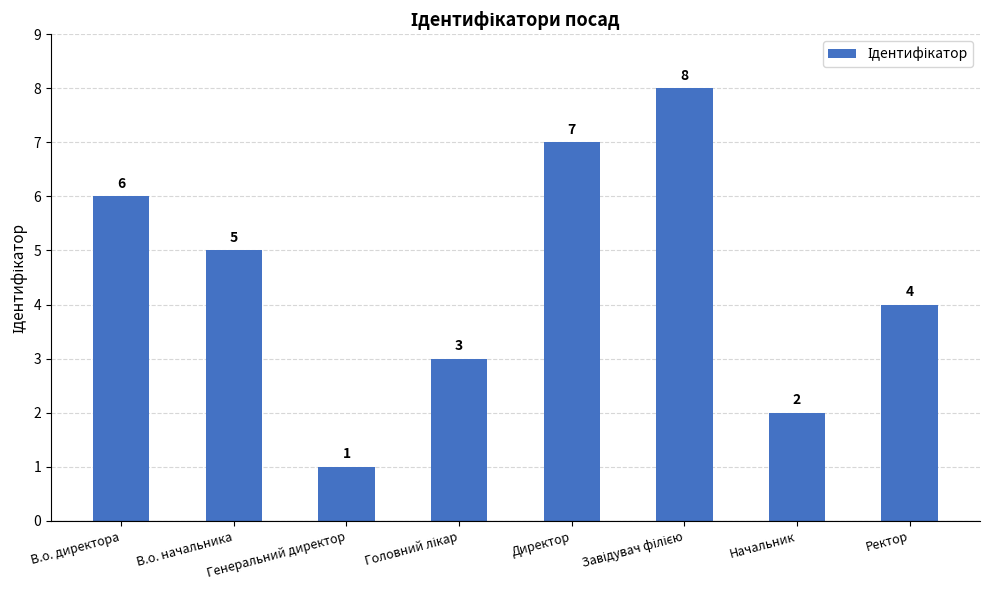

What is the change in value from В.о. начальника to Начальник?

-3